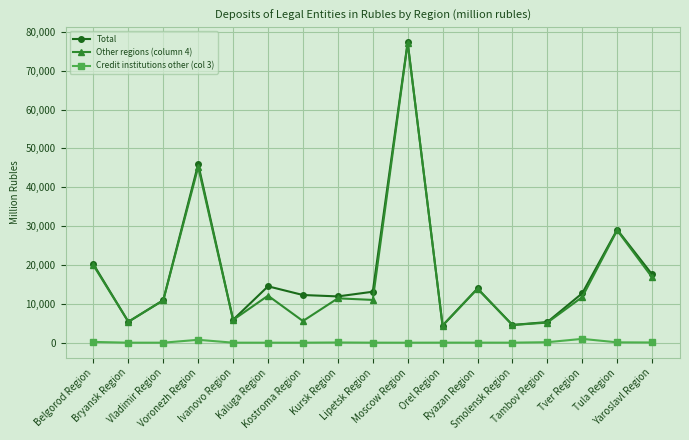

How many categories are shown in the chart?

17